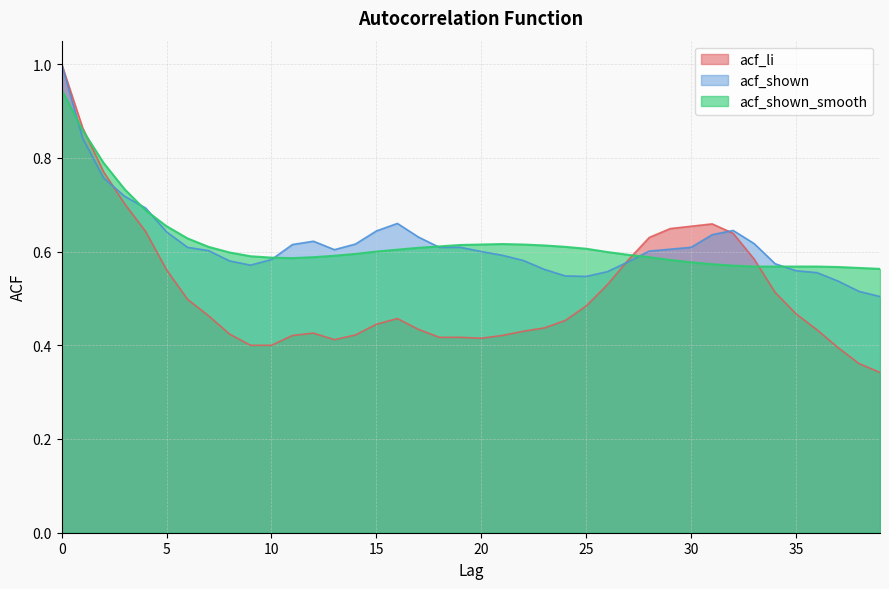

The acf_shown series shows 0.6 at 12. True or false?

True